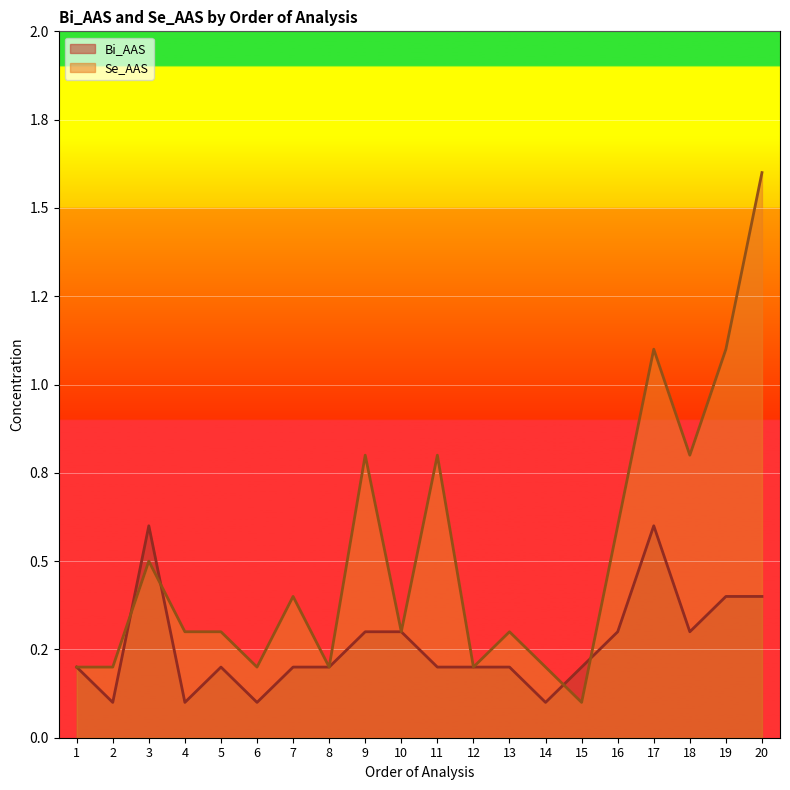

Where do Bi_AAS and Se_AAS first cross each other?

2 and 3